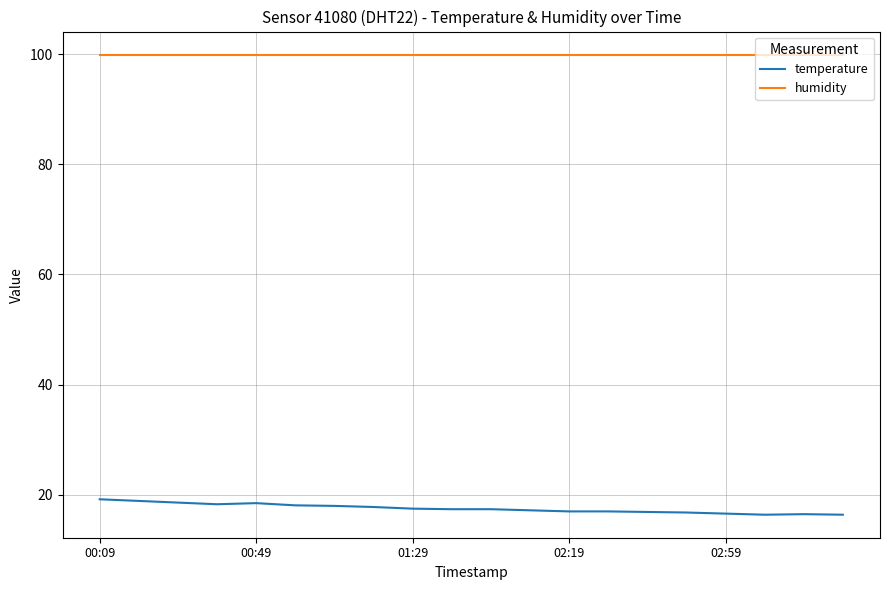

What is the difference between the second highest and second lowest values in the temperature series?

2.5